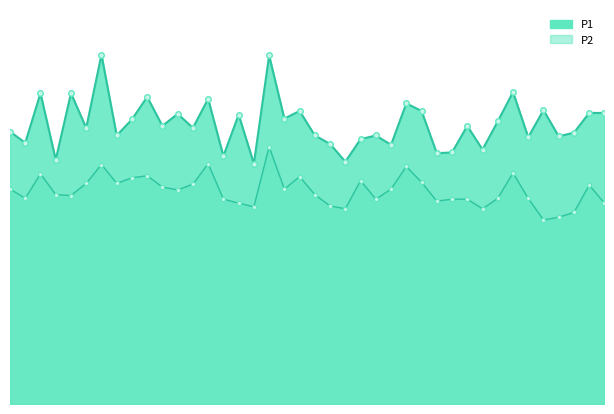

Reading left to right, what are all the values shown in this chart?

P1: 9.7	9.3	11.0	8.7	11.0	9.8	12.4	9.5	10.1	10.9	9.9	10.3	9.8	10.8	8.8	10.3	8.5	12.4	10.1	10.4	9.5	9.2	8.6	9.4	9.5	9.2	10.7	10.4	8.9	8.9	9.9	9.0	10.0	11.1	9.5	10.4	9.5	9.6	10.3	10.3
P2: 7.6	7.3	8.2	7.4	7.4	7.8	8.5	7.8	8.0	8.1	7.7	7.6	7.8	8.5	7.3	7.1	7.0	9.1	7.6	8.1	7.4	7.0	6.9	7.9	7.3	7.6	8.4	7.9	7.2	7.3	7.3	6.9	7.3	8.2	7.3	6.5	6.6	6.8	7.8	7.1